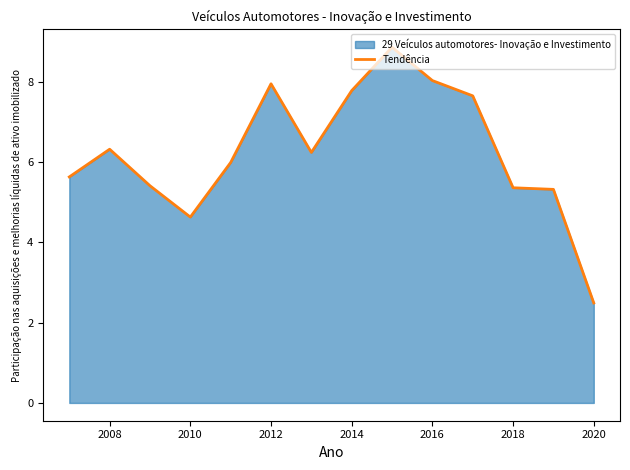

Reading left to right, extract all data points from this chart.

5.6	6.3	5.4	4.6	6.0	8.0	6.2	7.8	8.9	8.0	7.7	5.4	5.3	2.5